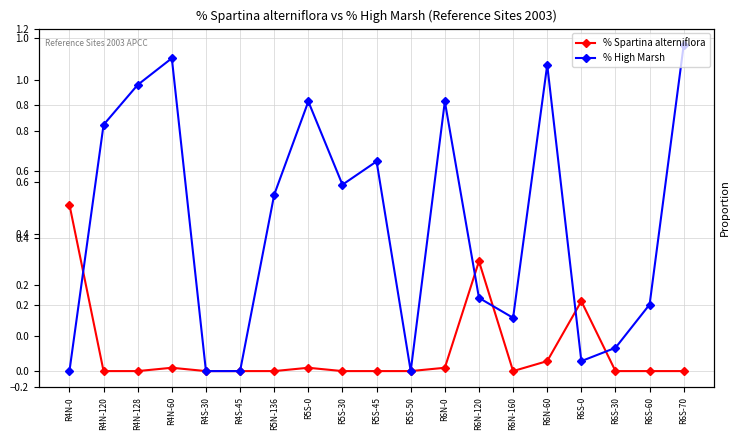

Is the value of % Spartina alterniflora at R6N-0 greater than the value of % High Marsh at R5S-0?

No